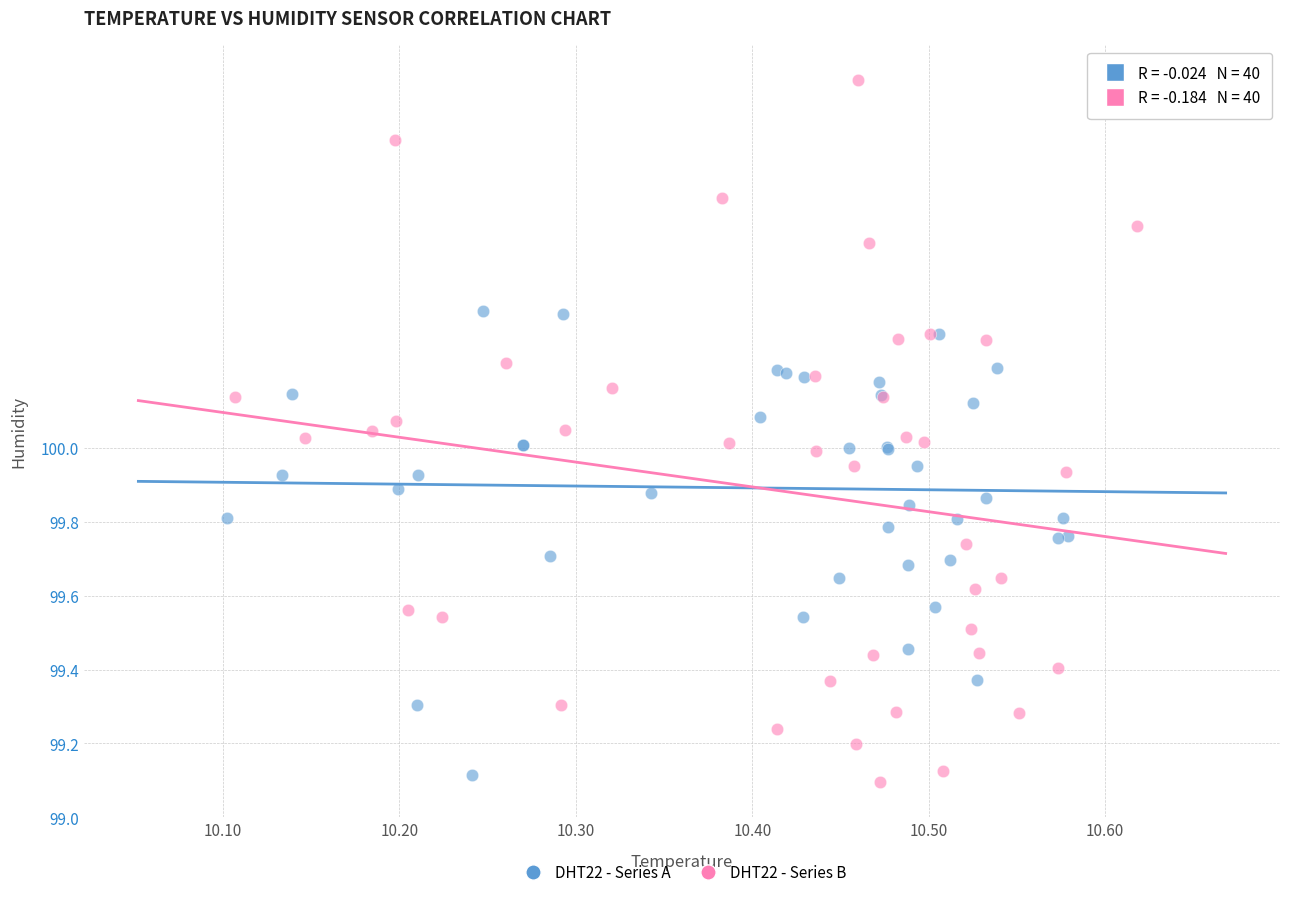

Which series reaches the maximum Y coordinate?

DHT22 - Series B